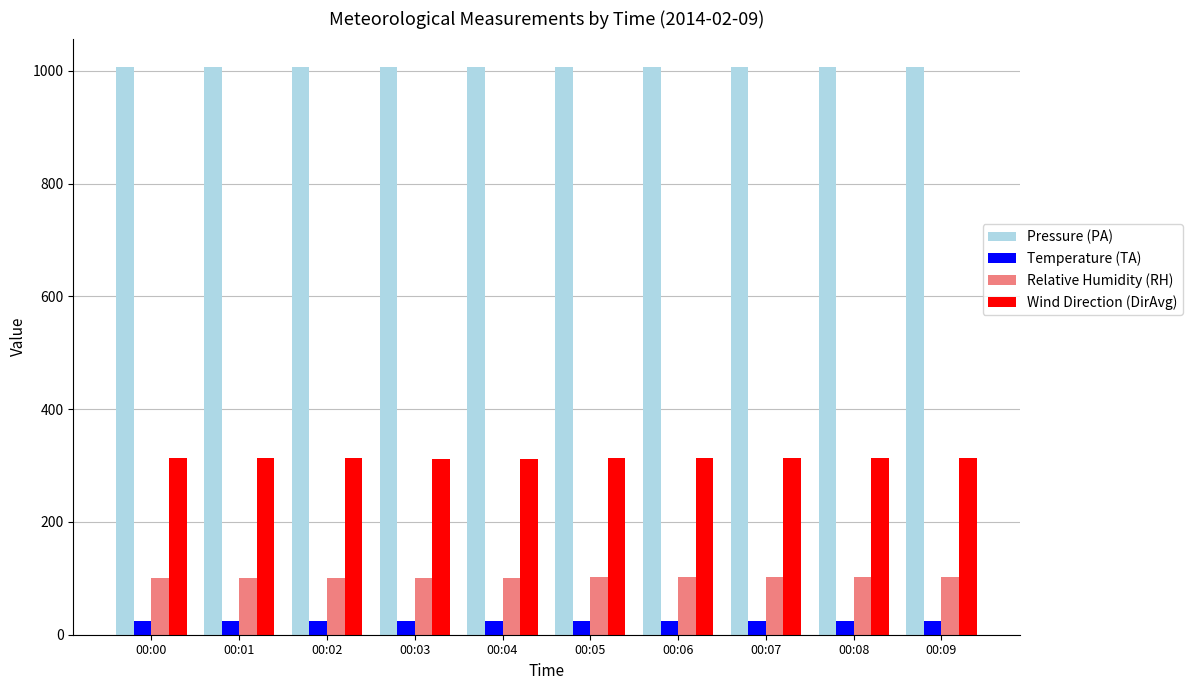

Where does the Pressure (PA) series first go above 1007?

00:00